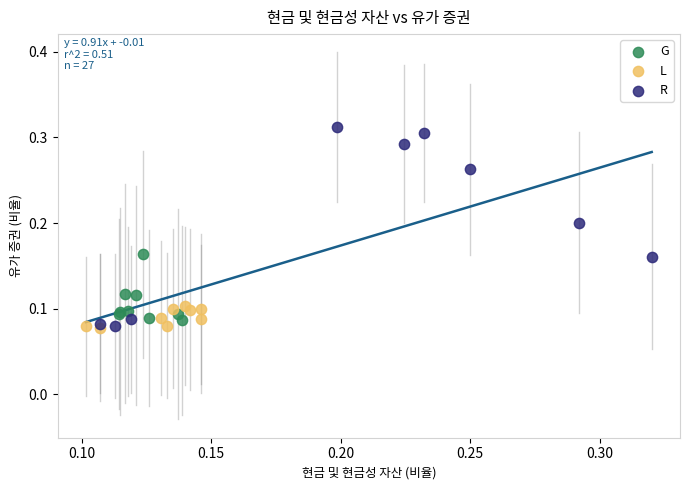

Which series has the widest spread of Y values?

R